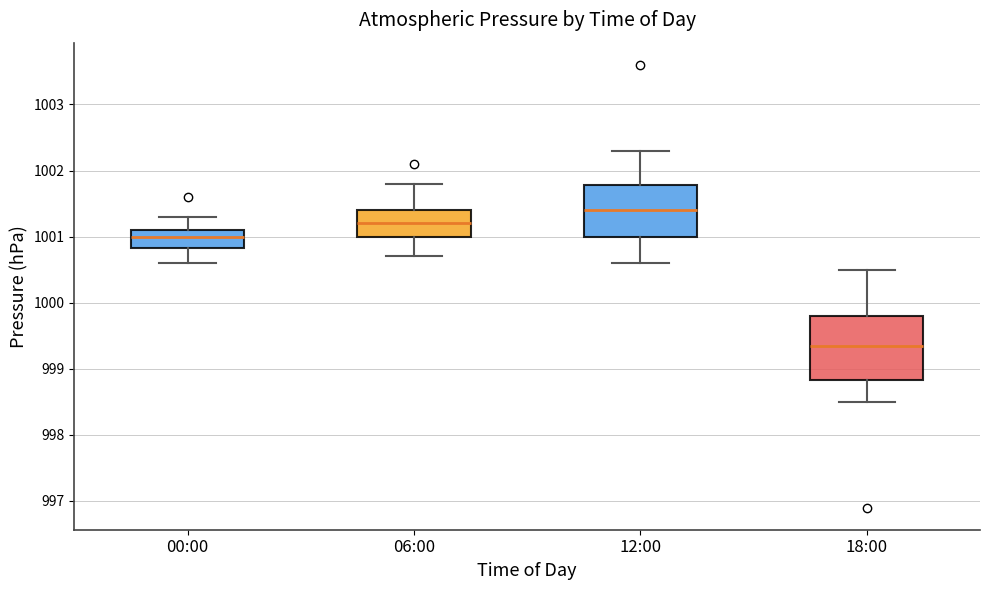

Where does the lower whisker of the box for 18:00 end on the y-axis? The values are not printed on the chart, so give them approximately, as read against the axis.

998.5